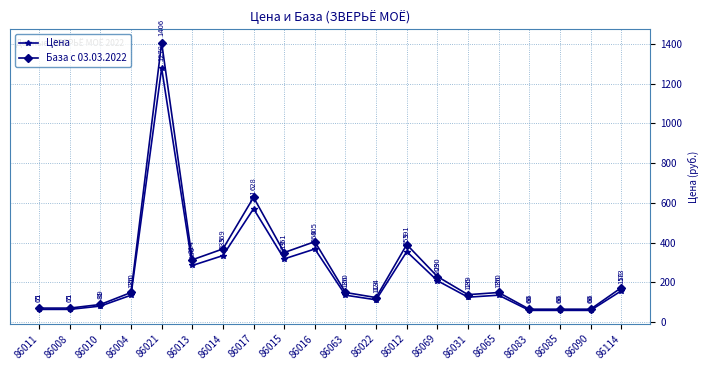

The value of Цена at 86012 is 154.3. True or false?

False